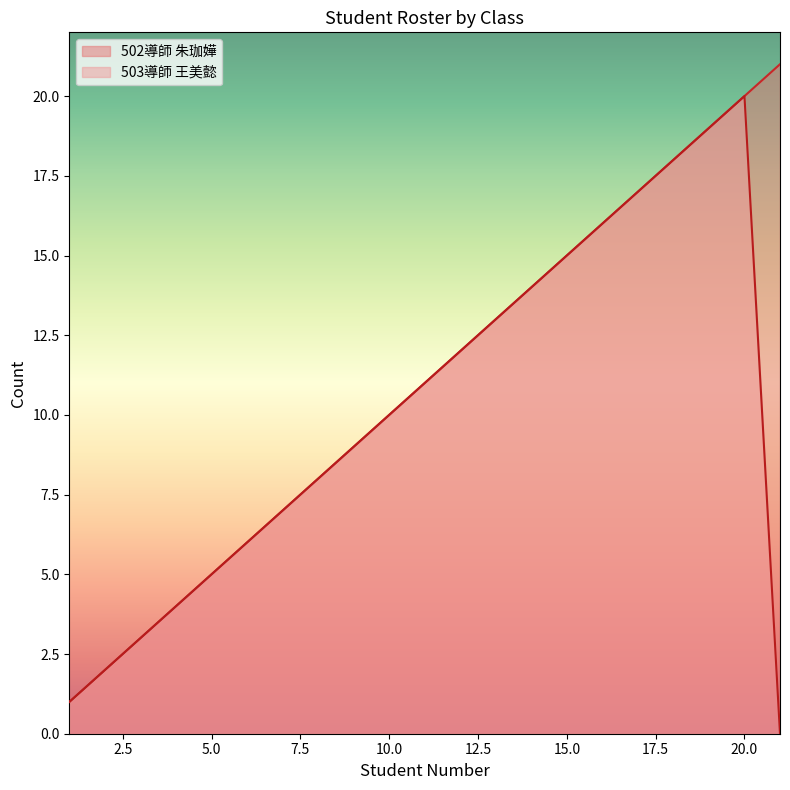

Which series has the largest range (max minus min)?

502導師 朱珈嬅